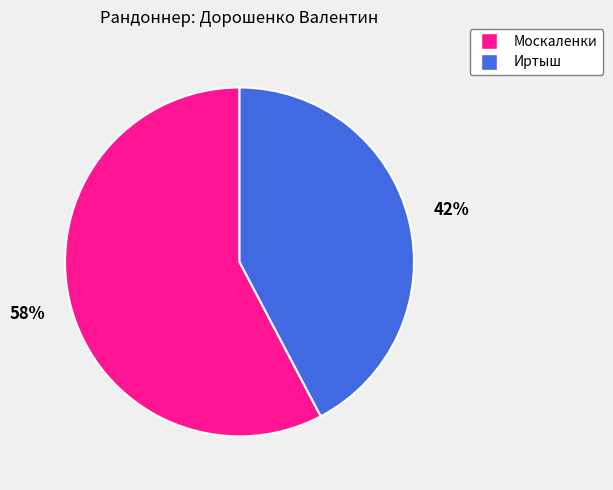

Does any single category account for the majority?

Yes